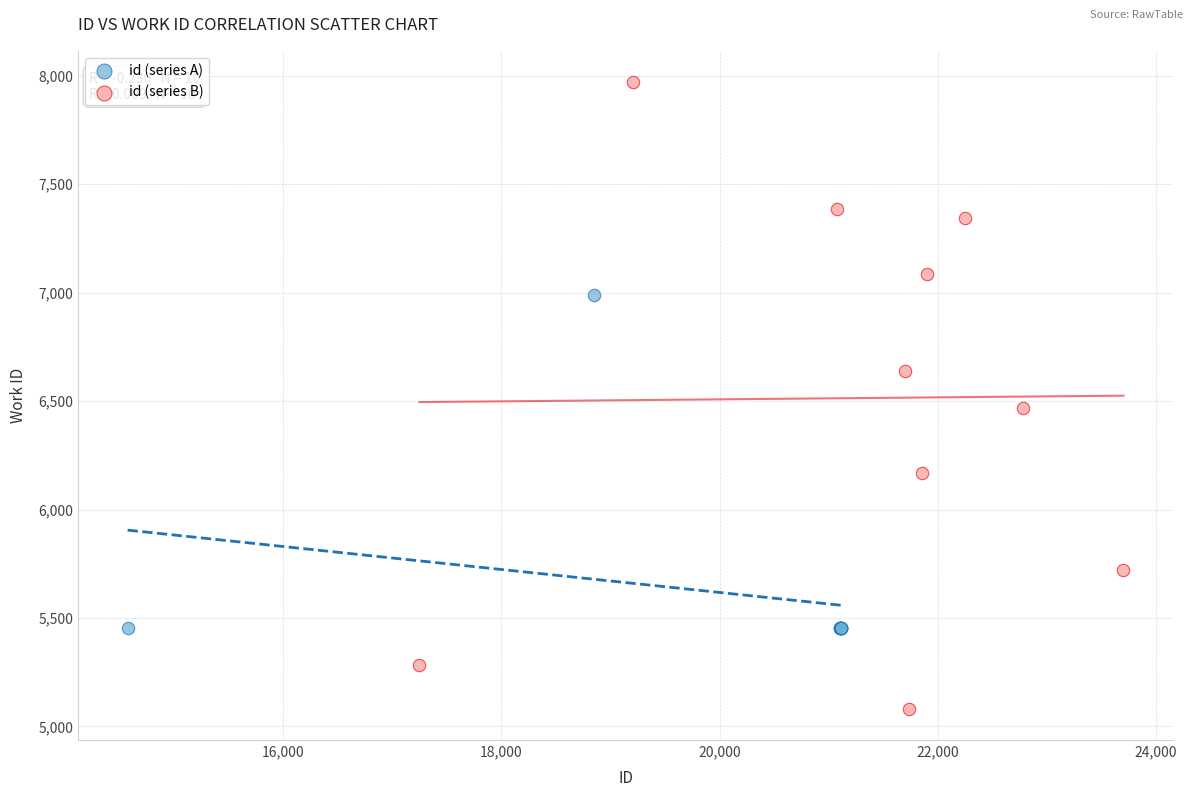

What are all the series names shown in the legend?

id (series A), id (series B)